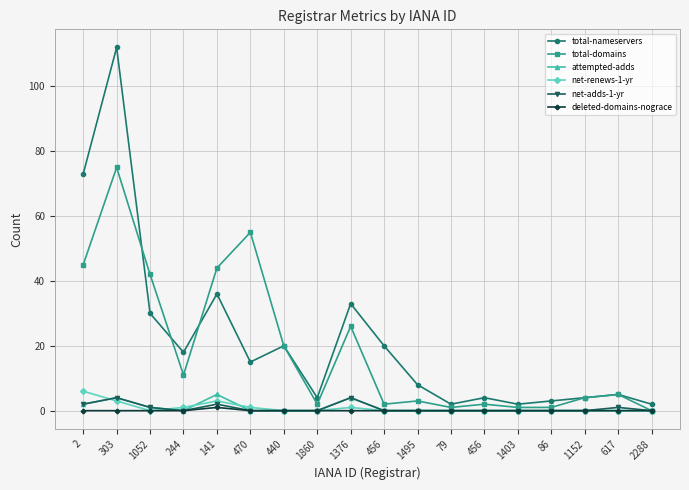

How many lines are shown in the chart?

6